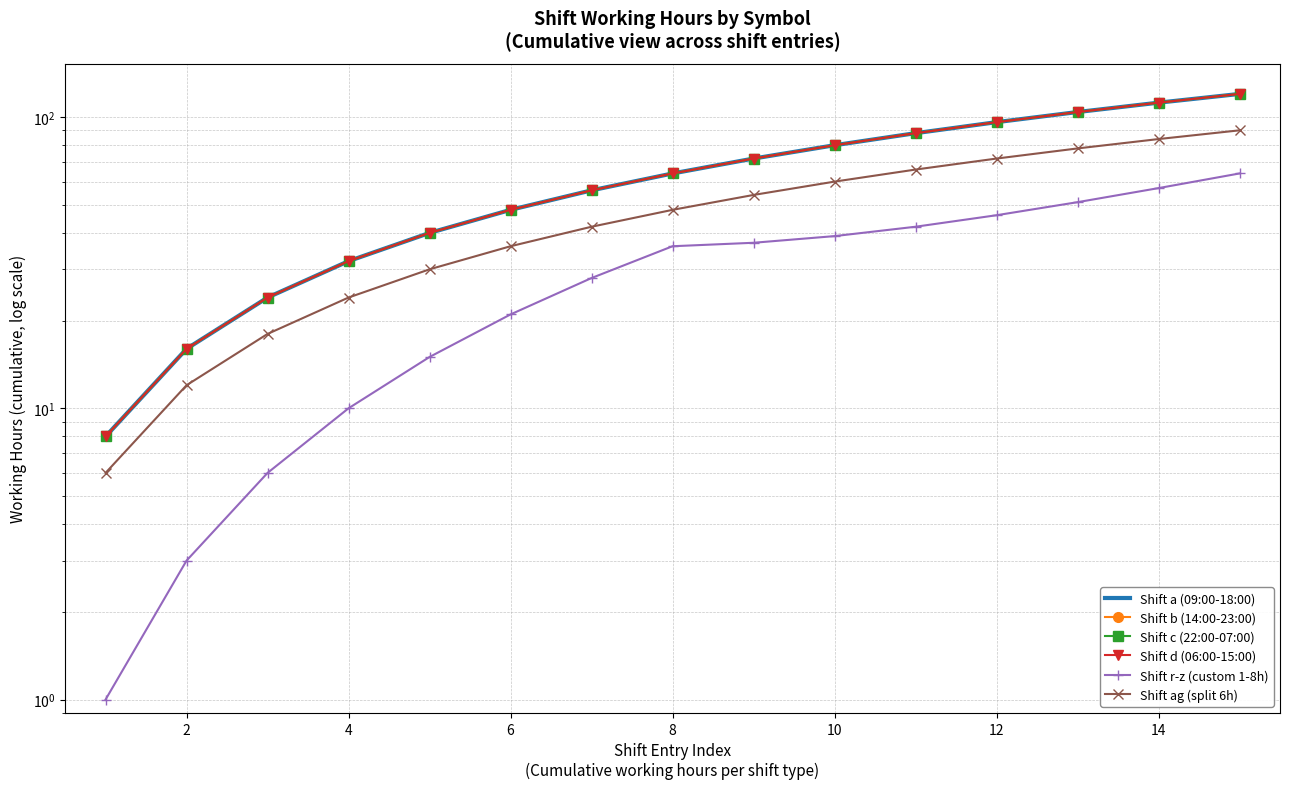

How many lines are shown in the chart?

6